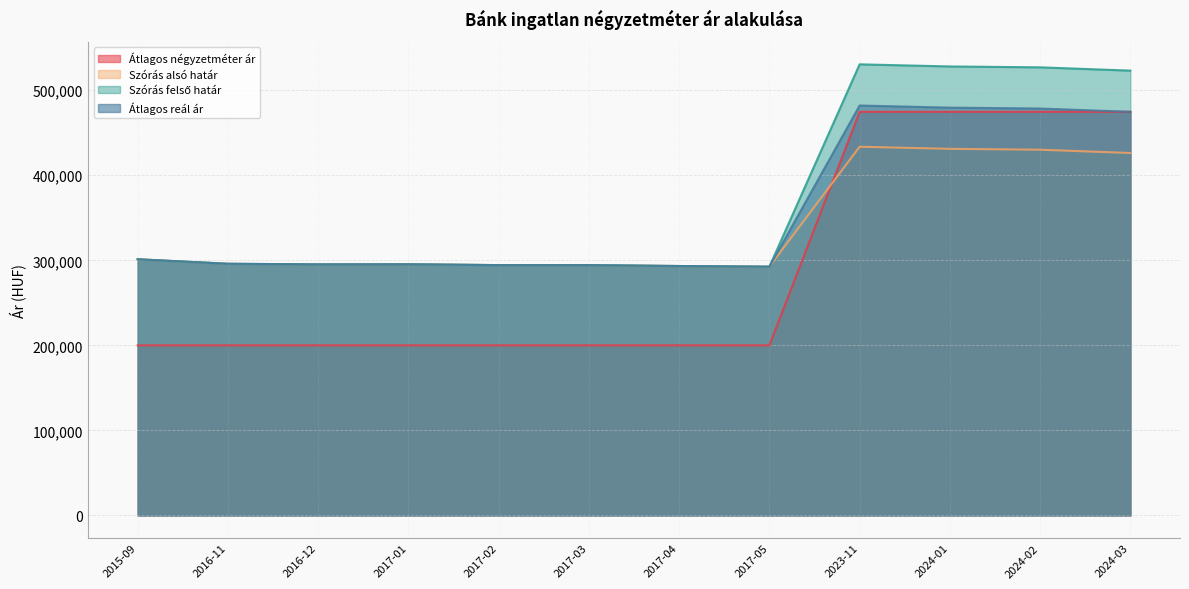

How many interior local peaks does the Átlagos reál ár series have?

2